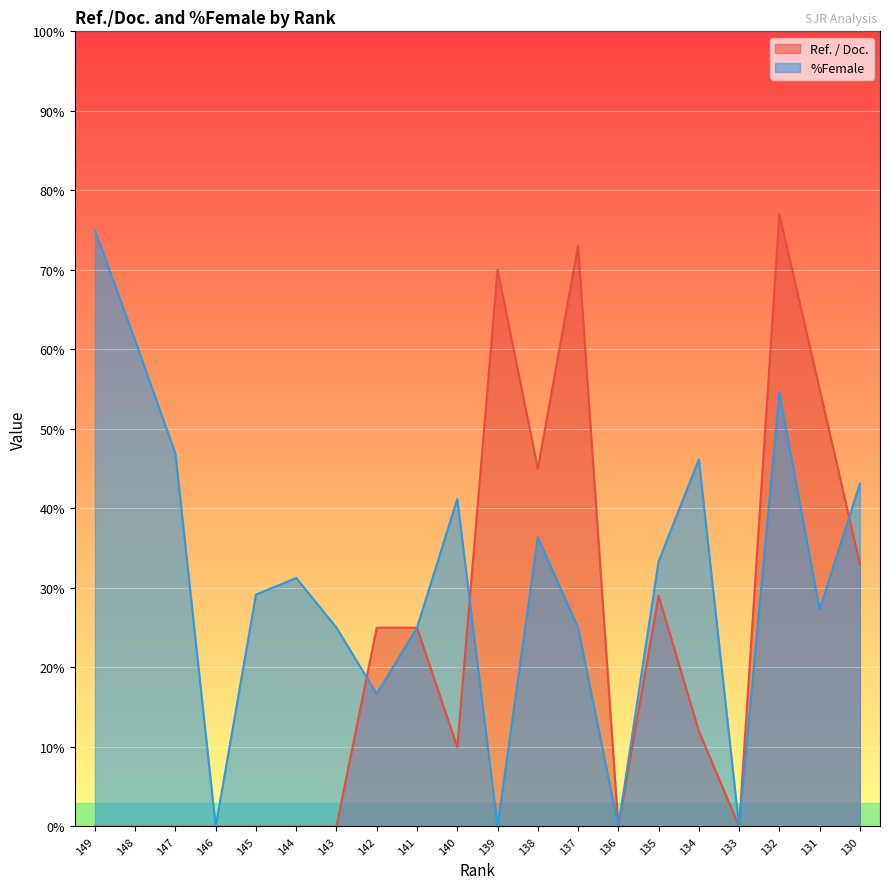

Reading right to left, list all the values displayed in this chart.

Ref. / Doc.: 130=33.0	131=55.0	132=77.0	133=0.0	134=12.0	135=29.0	136=0.0	137=73.0	138=45.0	139=70.0	140=10.0	141=25.0	142=25.0	143=0.0	144=0.0	145=0.0	146=0.0	147=0.0	148=0.0	149=0.0
%Female: 130=43.1	131=27.3	132=54.5	133=0.0	134=46.1	135=33.3	136=0.0	137=25.0	138=36.4	139=0.0	140=41.2	141=25.0	142=16.7	143=25.0	144=31.2	145=29.2	146=0.0	147=46.9	148=61.1	149=75.0